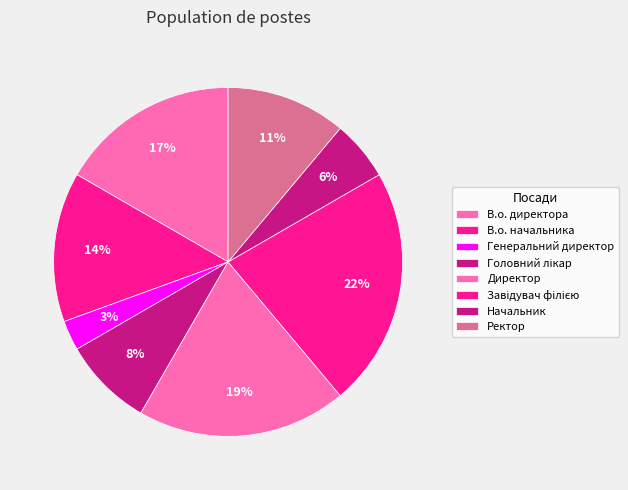

How many slices are in this pie chart?

8